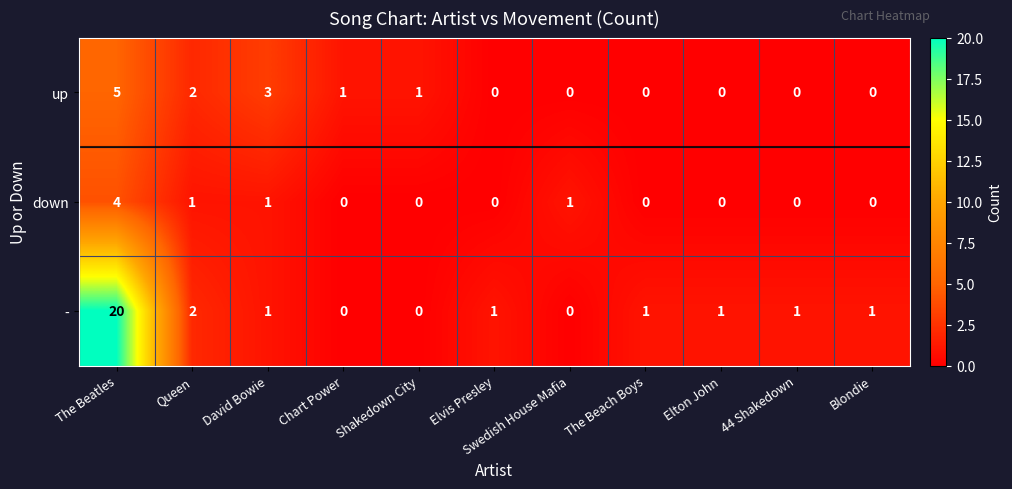

Which category has the highest value in the - series?

The Beatles